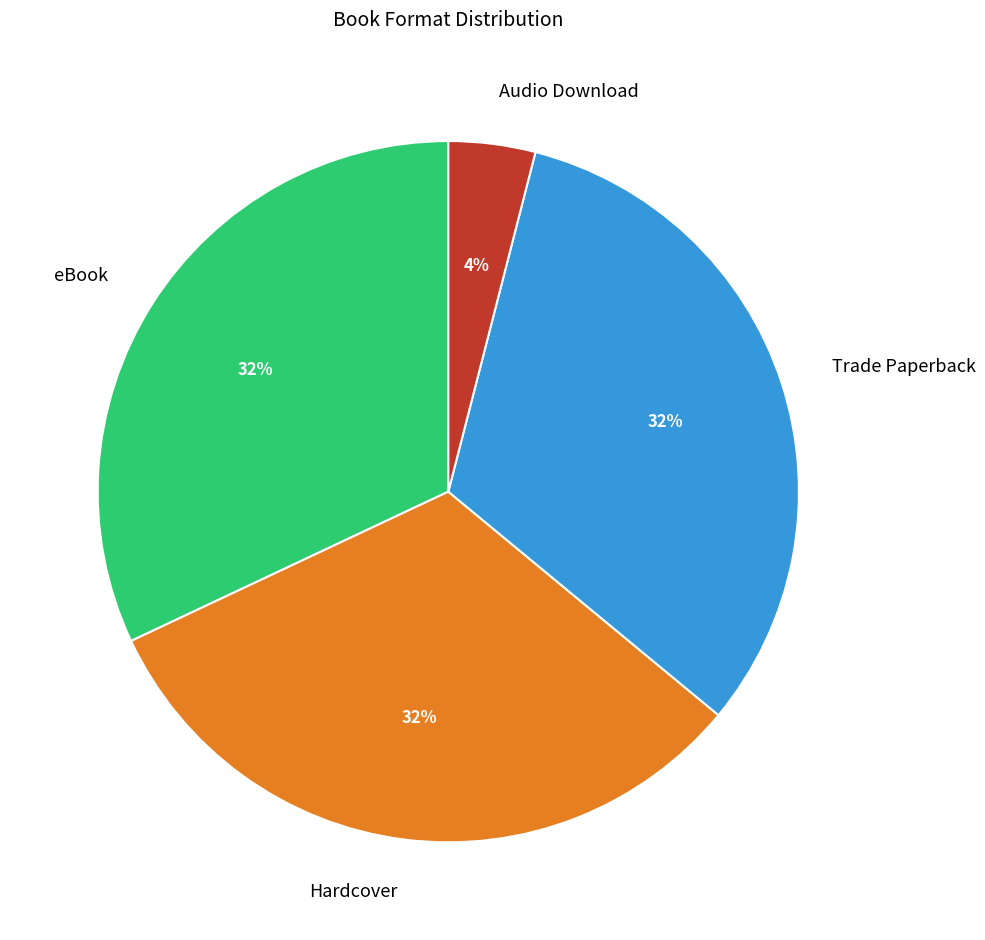

To the nearest percent, what portion does Audio Download represent?

4%